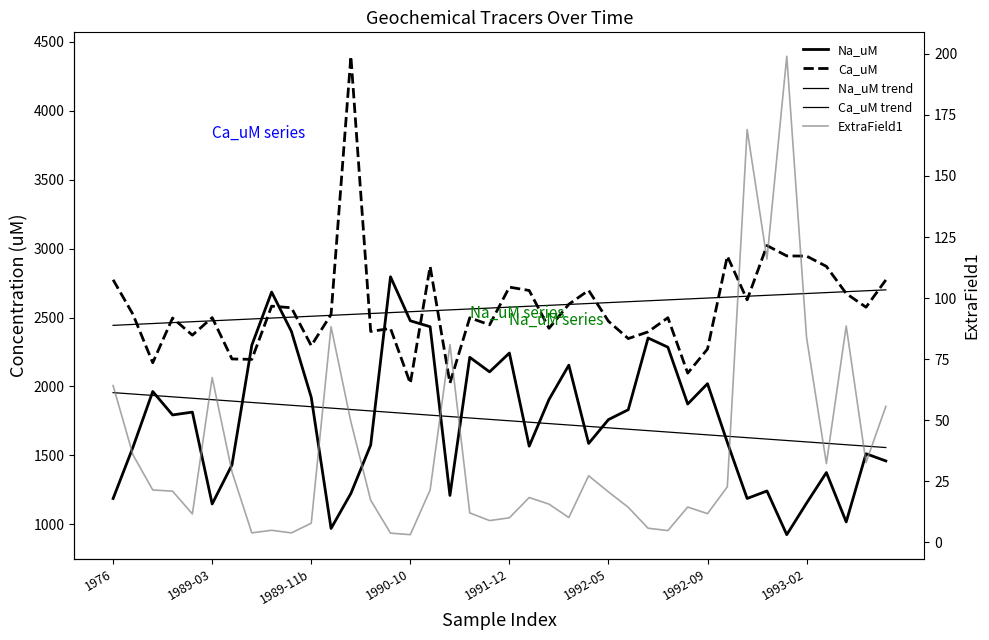

True or false: Na_uM trend has a value of 973.9 at 11.

False